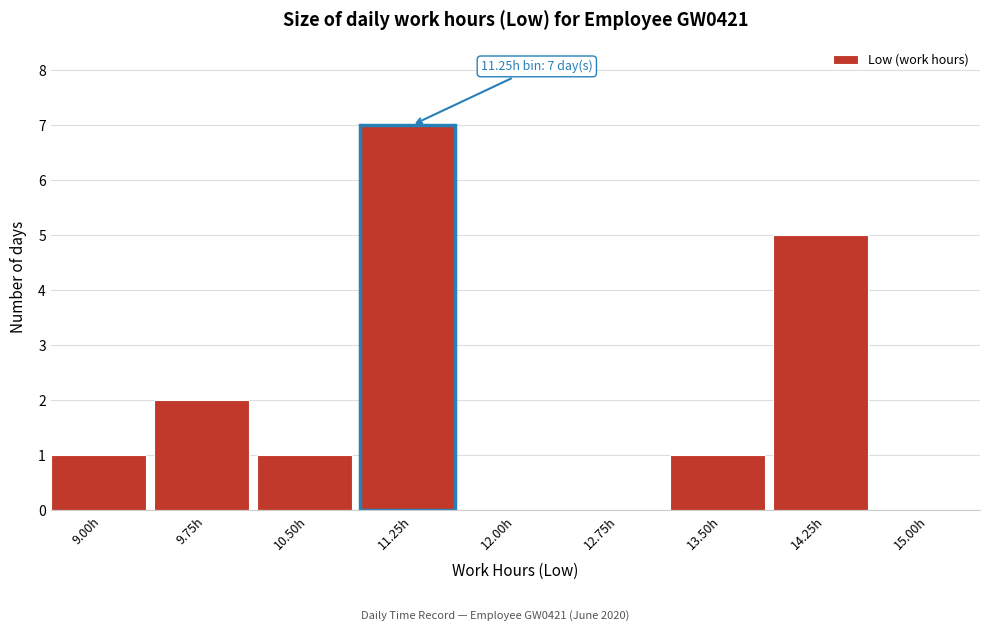

Reading right to left, extract all data points from this chart.

15.00h=0	14.25h=5	13.50h=1	12.75h=0	12.00h=0	11.25h=7	10.50h=1	9.75h=2	9.00h=1